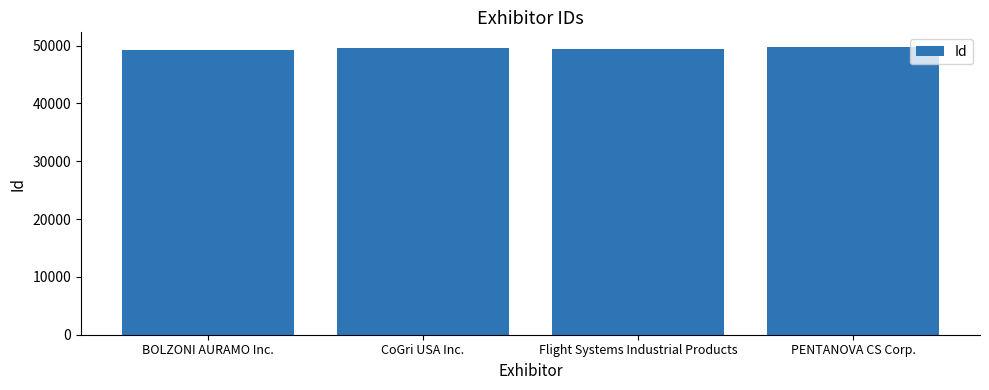

Read the value at Flight Systems Industrial Products, to the nearest 50.

49400